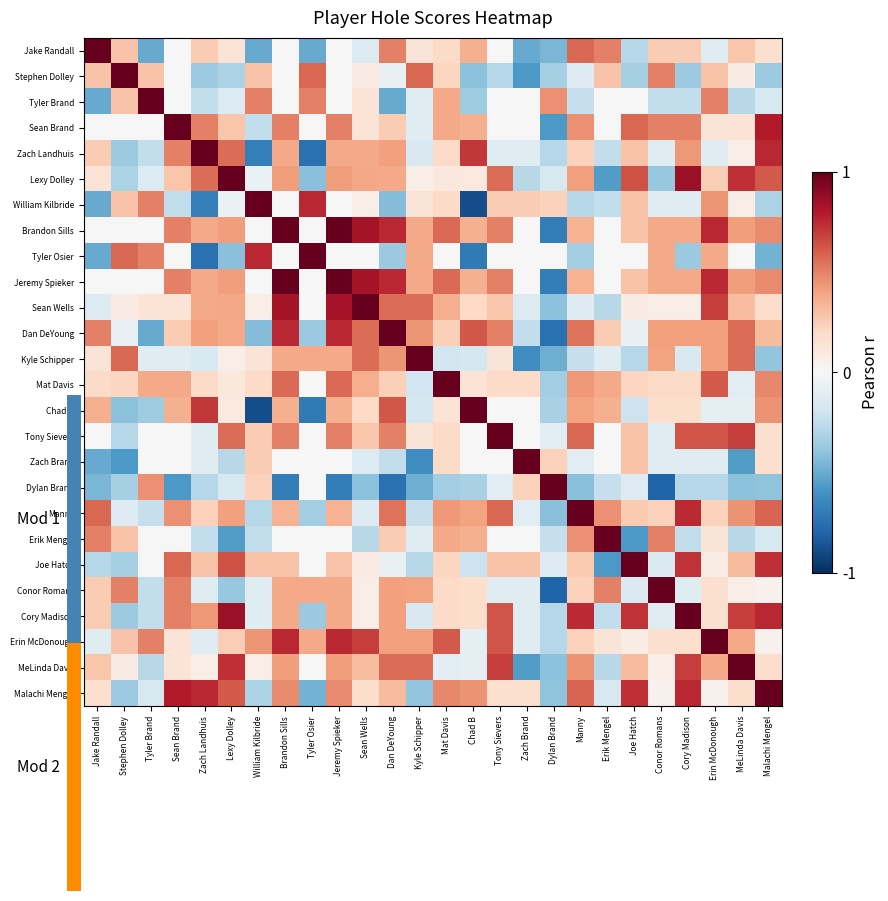

Reading left to right, transcribe all the data shown in this chart.

Jake Randall: Jake Randall=1.0	Stephen Dolley=0.3	Tyler Brand=-0.5	Sean Brand=-0.0	Zach Landhuis=0.2	Lexy Dolley=0.1	William Kilbride=-0.5	Brandon Sills=0.0	Tyler Osier=-0.5	Jeremy Spieker=0.0	Sean Wells=-0.1	Dan DeYoung=0.5	Kyle Schipper=0.1	Mat Davis=0.2	Chad B=0.4	Tony Sievers=0.0	Zach Brand=-0.5	Dylan Brand=-0.5	Manny=0.6	Erik Mengel=0.5	Joe Hatch=-0.3	Conor Romans=0.2	Cory Madison=0.2	Erin McDonough=-0.1	MeLinda Davis=0.3	Malachi Mengel=0.2
Stephen Dolley: Jake Randall=0.3	Stephen Dolley=1.0	Tyler Brand=0.3	Sean Brand=-0.0	Zach Landhuis=-0.4	Lexy Dolley=-0.3	William Kilbride=0.3	Brandon Sills=0.0	Tyler Osier=0.6	Jeremy Spieker=0.0	Sean Wells=0.1	Dan DeYoung=-0.1	Kyle Schipper=0.6	Mat Davis=0.2	Chad B=-0.4	Tony Sievers=-0.3	Zach Brand=-0.6	Dylan Brand=-0.3	Manny=-0.1	Erik Mengel=0.3	Joe Hatch=-0.3	Conor Romans=0.5	Cory Madison=-0.4	Erin McDonough=0.3	MeLinda Davis=0.1	Malachi Mengel=-0.4
Tyler Brand: Jake Randall=-0.5	Stephen Dolley=0.3	Tyler Brand=1.0	Sean Brand=0.0	Zach Landhuis=-0.2	Lexy Dolley=-0.1	William Kilbride=0.5	Brandon Sills=0.0	Tyler Osier=0.5	Jeremy Spieker=0.0	Sean Wells=0.1	Dan DeYoung=-0.5	Kyle Schipper=-0.1	Mat Davis=0.4	Chad B=-0.4	Tony Sievers=-0.0	Zach Brand=0.0	Dylan Brand=0.5	Manny=-0.2	Erik Mengel=-0.0	Joe Hatch=-0.0	Conor Romans=-0.2	Cory Madison=-0.2	Erin McDonough=0.5	MeLinda Davis=-0.3	Malachi Mengel=-0.2
Sean Brand: Jake Randall=-0.0	Stephen Dolley=-0.0	Tyler Brand=0.0	Sean Brand=1.0	Zach Landhuis=0.5	Lexy Dolley=0.3	William Kilbride=-0.3	Brandon Sills=0.5	Tyler Osier=0.0	Jeremy Spieker=0.5	Sean Wells=0.1	Dan DeYoung=0.2	Kyle Schipper=-0.1	Mat Davis=0.4	Chad B=0.4	Tony Sievers=-0.0	Zach Brand=0.0	Dylan Brand=-0.6	Manny=0.5	Erik Mengel=-0.0	Joe Hatch=0.6	Conor Romans=0.5	Cory Madison=0.5	Erin McDonough=0.1	MeLinda Davis=0.1	Malachi Mengel=0.8
Zach Landhuis: Jake Randall=0.2	Stephen Dolley=-0.4	Tyler Brand=-0.2	Sean Brand=0.5	Zach Landhuis=1.0	Lexy Dolley=0.6	William Kilbride=-0.7	Brandon Sills=0.4	Tyler Osier=-0.7	Jeremy Spieker=0.4	Sean Wells=0.4	Dan DeYoung=0.4	Kyle Schipper=-0.2	Mat Davis=0.2	Chad B=0.7	Tony Sievers=-0.1	Zach Brand=-0.1	Dylan Brand=-0.3	Manny=0.2	Erik Mengel=-0.2	Joe Hatch=0.3	Conor Romans=-0.1	Cory Madison=0.4	Erin McDonough=-0.1	MeLinda Davis=0.1	Malachi Mengel=0.8
Lexy Dolley: Jake Randall=0.1	Stephen Dolley=-0.3	Tyler Brand=-0.1	Sean Brand=0.3	Zach Landhuis=0.6	Lexy Dolley=1.0	William Kilbride=-0.1	Brandon Sills=0.4	Tyler Osier=-0.4	Jeremy Spieker=0.4	Sean Wells=0.4	Dan DeYoung=0.4	Kyle Schipper=0.1	Mat Davis=0.1	Chad B=0.1	Tony Sievers=0.6	Zach Brand=-0.3	Dylan Brand=-0.2	Manny=0.4	Erik Mengel=-0.6	Joe Hatch=0.6	Conor Romans=-0.4	Cory Madison=0.9	Erin McDonough=0.2	MeLinda Davis=0.7	Malachi Mengel=0.6
William Kilbride: Jake Randall=-0.5	Stephen Dolley=0.3	Tyler Brand=0.5	Sean Brand=-0.3	Zach Landhuis=-0.7	Lexy Dolley=-0.1	William Kilbride=1.0	Brandon Sills=0.0	Tyler Osier=0.8	Jeremy Spieker=0.0	Sean Wells=0.1	Dan DeYoung=-0.4	Kyle Schipper=0.1	Mat Davis=0.2	Chad B=-0.9	Tony Sievers=0.3	Zach Brand=0.3	Dylan Brand=0.2	Manny=-0.3	Erik Mengel=-0.3	Joe Hatch=0.3	Conor Romans=-0.1	Cory Madison=-0.1	Erin McDonough=0.4	MeLinda Davis=0.1	Malachi Mengel=-0.3
Brandon Sills: Jake Randall=0.0	Stephen Dolley=0.0	Tyler Brand=0.0	Sean Brand=0.5	Zach Landhuis=0.4	Lexy Dolley=0.4	William Kilbride=0.0	Brandon Sills=1.0	Tyler Osier=0.0	Jeremy Spieker=1.0	Sean Wells=0.8	Dan DeYoung=0.7	Kyle Schipper=0.4	Mat Davis=0.6	Chad B=0.4	Tony Sievers=0.5	Zach Brand=0.0	Dylan Brand=-0.7	Manny=0.3	Erik Mengel=0.0	Joe Hatch=0.3	Conor Romans=0.4	Cory Madison=0.4	Erin McDonough=0.7	MeLinda Davis=0.4	Malachi Mengel=0.5
Tyler Osier: Jake Randall=-0.5	Stephen Dolley=0.6	Tyler Brand=0.5	Sean Brand=0.0	Zach Landhuis=-0.7	Lexy Dolley=-0.4	William Kilbride=0.8	Brandon Sills=0.0	Tyler Osier=1.0	Jeremy Spieker=0.0	Sean Wells=0.0	Dan DeYoung=-0.4	Kyle Schipper=0.4	Mat Davis=0.0	Chad B=-0.7	Tony Sievers=0.0	Zach Brand=0.0	Dylan Brand=0.0	Manny=-0.3	Erik Mengel=0.0	Joe Hatch=0.0	Conor Romans=0.4	Cory Madison=-0.4	Erin McDonough=0.4	MeLinda Davis=0.0	Malachi Mengel=-0.5
Jeremy Spieker: Jake Randall=0.0	Stephen Dolley=0.0	Tyler Brand=0.0	Sean Brand=0.5	Zach Landhuis=0.4	Lexy Dolley=0.4	William Kilbride=0.0	Brandon Sills=1.0	Tyler Osier=0.0	Jeremy Spieker=1.0	Sean Wells=0.8	Dan DeYoung=0.7	Kyle Schipper=0.4	Mat Davis=0.6	Chad B=0.4	Tony Sievers=0.5	Zach Brand=0.0	Dylan Brand=-0.7	Manny=0.3	Erik Mengel=0.0	Joe Hatch=0.3	Conor Romans=0.4	Cory Madison=0.4	Erin McDonough=0.7	MeLinda Davis=0.4	Malachi Mengel=0.5
Sean Wells: Jake Randall=-0.1	Stephen Dolley=0.1	Tyler Brand=0.1	Sean Brand=0.1	Zach Landhuis=0.4	Lexy Dolley=0.4	William Kilbride=0.1	Brandon Sills=0.8	Tyler Osier=0.0	Jeremy Spieker=0.8	Sean Wells=1.0	Dan DeYoung=0.6	Kyle Schipper=0.6	Mat Davis=0.4	Chad B=0.2	Tony Sievers=0.3	Zach Brand=-0.1	Dylan Brand=-0.4	Manny=-0.1	Erik Mengel=-0.3	Joe Hatch=0.1	Conor Romans=0.1	Cory Madison=0.1	Erin McDonough=0.7	MeLinda Davis=0.3	Malachi Mengel=0.2
Dan DeYoung: Jake Randall=0.5	Stephen Dolley=-0.1	Tyler Brand=-0.5	Sean Brand=0.2	Zach Landhuis=0.4	Lexy Dolley=0.4	William Kilbride=-0.4	Brandon Sills=0.7	Tyler Osier=-0.4	Jeremy Spieker=0.7	Sean Wells=0.6	Dan DeYoung=1.0	Kyle Schipper=0.4	Mat Davis=0.2	Chad B=0.6	Tony Sievers=0.5	Zach Brand=-0.2	Dylan Brand=-0.7	Manny=0.5	Erik Mengel=0.2	Joe Hatch=-0.1	Conor Romans=0.4	Cory Madison=0.4	Erin McDonough=0.4	MeLinda Davis=0.6	Malachi Mengel=0.3
Kyle Schipper: Jake Randall=0.1	Stephen Dolley=0.6	Tyler Brand=-0.1	Sean Brand=-0.1	Zach Landhuis=-0.2	Lexy Dolley=0.1	William Kilbride=0.1	Brandon Sills=0.4	Tyler Osier=0.4	Jeremy Spieker=0.4	Sean Wells=0.6	Dan DeYoung=0.4	Kyle Schipper=1.0	Mat Davis=-0.2	Chad B=-0.2	Tony Sievers=0.1	Zach Brand=-0.6	Dylan Brand=-0.5	Manny=-0.2	Erik Mengel=-0.1	Joe Hatch=-0.3	Conor Romans=0.4	Cory Madison=-0.2	Erin McDonough=0.4	MeLinda Davis=0.6	Malachi Mengel=-0.4
Mat Davis: Jake Randall=0.2	Stephen Dolley=0.2	Tyler Brand=0.4	Sean Brand=0.4	Zach Landhuis=0.2	Lexy Dolley=0.1	William Kilbride=0.2	Brandon Sills=0.6	Tyler Osier=0.0	Jeremy Spieker=0.6	Sean Wells=0.4	Dan DeYoung=0.2	Kyle Schipper=-0.2	Mat Davis=1.0	Chad B=0.1	Tony Sievers=0.2	Zach Brand=0.2	Dylan Brand=-0.3	Manny=0.4	Erik Mengel=0.4	Joe Hatch=0.2	Conor Romans=0.2	Cory Madison=0.2	Erin McDonough=0.6	MeLinda Davis=-0.1	Malachi Mengel=0.5
Chad B: Jake Randall=0.4	Stephen Dolley=-0.4	Tyler Brand=-0.4	Sean Brand=0.4	Zach Landhuis=0.7	Lexy Dolley=0.1	William Kilbride=-0.9	Brandon Sills=0.4	Tyler Osier=-0.7	Jeremy Spieker=0.4	Sean Wells=0.2	Dan DeYoung=0.6	Kyle Schipper=-0.2	Mat Davis=0.1	Chad B=1.0	Tony Sievers=-0.0	Zach Brand=0.0	Dylan Brand=-0.3	Manny=0.4	Erik Mengel=0.4	Joe Hatch=-0.2	Conor Romans=0.2	Cory Madison=0.2	Erin McDonough=-0.1	MeLinda Davis=-0.1	Malachi Mengel=0.4
Tony Sievers: Jake Randall=0.0	Stephen Dolley=-0.3	Tyler Brand=-0.0	Sean Brand=-0.0	Zach Landhuis=-0.1	Lexy Dolley=0.6	William Kilbride=0.3	Brandon Sills=0.5	Tyler Osier=0.0	Jeremy Spieker=0.5	Sean Wells=0.3	Dan DeYoung=0.5	Kyle Schipper=0.1	Mat Davis=0.2	Chad B=-0.0	Tony Sievers=1.0	Zach Brand=0.0	Dylan Brand=-0.1	Manny=0.6	Erik Mengel=0.0	Joe Hatch=0.3	Conor Romans=-0.1	Cory Madison=0.6	Erin McDonough=0.6	MeLinda Davis=0.7	Malachi Mengel=0.2
Zach Brand: Jake Randall=-0.5	Stephen Dolley=-0.6	Tyler Brand=0.0	Sean Brand=0.0	Zach Landhuis=-0.1	Lexy Dolley=-0.3	William Kilbride=0.3	Brandon Sills=0.0	Tyler Osier=0.0	Jeremy Spieker=0.0	Sean Wells=-0.1	Dan DeYoung=-0.2	Kyle Schipper=-0.6	Mat Davis=0.2	Chad B=0.0	Tony Sievers=0.0	Zach Brand=1.0	Dylan Brand=0.2	Manny=-0.1	Erik Mengel=-0.0	Joe Hatch=0.3	Conor Romans=-0.1	Cory Madison=-0.1	Erin McDonough=-0.1	MeLinda Davis=-0.6	Malachi Mengel=0.2
Dylan Brand: Jake Randall=-0.5	Stephen Dolley=-0.3	Tyler Brand=0.5	Sean Brand=-0.6	Zach Landhuis=-0.3	Lexy Dolley=-0.2	William Kilbride=0.2	Brandon Sills=-0.7	Tyler Osier=0.0	Jeremy Spieker=-0.7	Sean Wells=-0.4	Dan DeYoung=-0.7	Kyle Schipper=-0.5	Mat Davis=-0.3	Chad B=-0.3	Tony Sievers=-0.1	Zach Brand=0.2	Dylan Brand=1.0	Manny=-0.4	Erik Mengel=-0.2	Joe Hatch=-0.1	Conor Romans=-0.8	Cory Madison=-0.3	Erin McDonough=-0.3	MeLinda Davis=-0.4	Malachi Mengel=-0.4
Manny: Jake Randall=0.6	Stephen Dolley=-0.1	Tyler Brand=-0.2	Sean Brand=0.5	Zach Landhuis=0.2	Lexy Dolley=0.4	William Kilbride=-0.3	Brandon Sills=0.3	Tyler Osier=-0.3	Jeremy Spieker=0.3	Sean Wells=-0.1	Dan DeYoung=0.5	Kyle Schipper=-0.2	Mat Davis=0.4	Chad B=0.4	Tony Sievers=0.6	Zach Brand=-0.1	Dylan Brand=-0.4	Manny=1.0	Erik Mengel=0.5	Joe Hatch=0.3	Conor Romans=0.2	Cory Madison=0.7	Erin McDonough=0.2	MeLinda Davis=0.4	Malachi Mengel=0.6
Erik Mengel: Jake Randall=0.5	Stephen Dolley=0.3	Tyler Brand=-0.0	Sean Brand=-0.0	Zach Landhuis=-0.2	Lexy Dolley=-0.6	William Kilbride=-0.3	Brandon Sills=0.0	Tyler Osier=0.0	Jeremy Spieker=0.0	Sean Wells=-0.3	Dan DeYoung=0.2	Kyle Schipper=-0.1	Mat Davis=0.4	Chad B=0.4	Tony Sievers=0.0	Zach Brand=-0.0	Dylan Brand=-0.2	Manny=0.5	Erik Mengel=1.0	Joe Hatch=-0.6	Conor Romans=0.5	Cory Madison=-0.2	Erin McDonough=0.1	MeLinda Davis=-0.3	Malachi Mengel=-0.2
Joe Hatch: Jake Randall=-0.3	Stephen Dolley=-0.3	Tyler Brand=-0.0	Sean Brand=0.6	Zach Landhuis=0.3	Lexy Dolley=0.6	William Kilbride=0.3	Brandon Sills=0.3	Tyler Osier=0.0	Jeremy Spieker=0.3	Sean Wells=0.1	Dan DeYoung=-0.1	Kyle Schipper=-0.3	Mat Davis=0.2	Chad B=-0.2	Tony Sievers=0.3	Zach Brand=0.3	Dylan Brand=-0.1	Manny=0.3	Erik Mengel=-0.6	Joe Hatch=1.0	Conor Romans=-0.1	Cory Madison=0.7	Erin McDonough=0.1	MeLinda Davis=0.3	Malachi Mengel=0.7
Conor Romans: Jake Randall=0.2	Stephen Dolley=0.5	Tyler Brand=-0.2	Sean Brand=0.5	Zach Landhuis=-0.1	Lexy Dolley=-0.4	William Kilbride=-0.1	Brandon Sills=0.4	Tyler Osier=0.4	Jeremy Spieker=0.4	Sean Wells=0.1	Dan DeYoung=0.4	Kyle Schipper=0.4	Mat Davis=0.2	Chad B=0.2	Tony Sievers=-0.1	Zach Brand=-0.1	Dylan Brand=-0.8	Manny=0.2	Erik Mengel=0.5	Joe Hatch=-0.1	Conor Romans=1.0	Cory Madison=-0.1	Erin McDonough=0.2	MeLinda Davis=0.1	Malachi Mengel=0.0
Cory Madison: Jake Randall=0.2	Stephen Dolley=-0.4	Tyler Brand=-0.2	Sean Brand=0.5	Zach Landhuis=0.4	Lexy Dolley=0.9	William Kilbride=-0.1	Brandon Sills=0.4	Tyler Osier=-0.4	Jeremy Spieker=0.4	Sean Wells=0.1	Dan DeYoung=0.4	Kyle Schipper=-0.2	Mat Davis=0.2	Chad B=0.2	Tony Sievers=0.6	Zach Brand=-0.1	Dylan Brand=-0.3	Manny=0.7	Erik Mengel=-0.2	Joe Hatch=0.7	Conor Romans=-0.1	Cory Madison=1.0	Erin McDonough=0.2	MeLinda Davis=0.7	Malachi Mengel=0.8
Erin McDonough: Jake Randall=-0.1	Stephen Dolley=0.3	Tyler Brand=0.5	Sean Brand=0.1	Zach Landhuis=-0.1	Lexy Dolley=0.2	William Kilbride=0.4	Brandon Sills=0.7	Tyler Osier=0.4	Jeremy Spieker=0.7	Sean Wells=0.7	Dan DeYoung=0.4	Kyle Schipper=0.4	Mat Davis=0.6	Chad B=-0.1	Tony Sievers=0.6	Zach Brand=-0.1	Dylan Brand=-0.3	Manny=0.2	Erik Mengel=0.1	Joe Hatch=0.1	Conor Romans=0.2	Cory Madison=0.2	Erin McDonough=1.0	MeLinda Davis=0.4	Malachi Mengel=0.0
MeLinda Davis: Jake Randall=0.3	Stephen Dolley=0.1	Tyler Brand=-0.3	Sean Brand=0.1	Zach Landhuis=0.1	Lexy Dolley=0.7	William Kilbride=0.1	Brandon Sills=0.4	Tyler Osier=0.0	Jeremy Spieker=0.4	Sean Wells=0.3	Dan DeYoung=0.6	Kyle Schipper=0.6	Mat Davis=-0.1	Chad B=-0.1	Tony Sievers=0.7	Zach Brand=-0.6	Dylan Brand=-0.4	Manny=0.4	Erik Mengel=-0.3	Joe Hatch=0.3	Conor Romans=0.1	Cory Madison=0.7	Erin McDonough=0.4	MeLinda Davis=1.0	Malachi Mengel=0.2
Malachi Mengel: Jake Randall=0.2	Stephen Dolley=-0.4	Tyler Brand=-0.2	Sean Brand=0.8	Zach Landhuis=0.8	Lexy Dolley=0.6	William Kilbride=-0.3	Brandon Sills=0.5	Tyler Osier=-0.5	Jeremy Spieker=0.5	Sean Wells=0.2	Dan DeYoung=0.3	Kyle Schipper=-0.4	Mat Davis=0.5	Chad B=0.4	Tony Sievers=0.2	Zach Brand=0.2	Dylan Brand=-0.4	Manny=0.6	Erik Mengel=-0.2	Joe Hatch=0.7	Conor Romans=0.0	Cory Madison=0.8	Erin McDonough=0.0	MeLinda Davis=0.2	Malachi Mengel=1.0